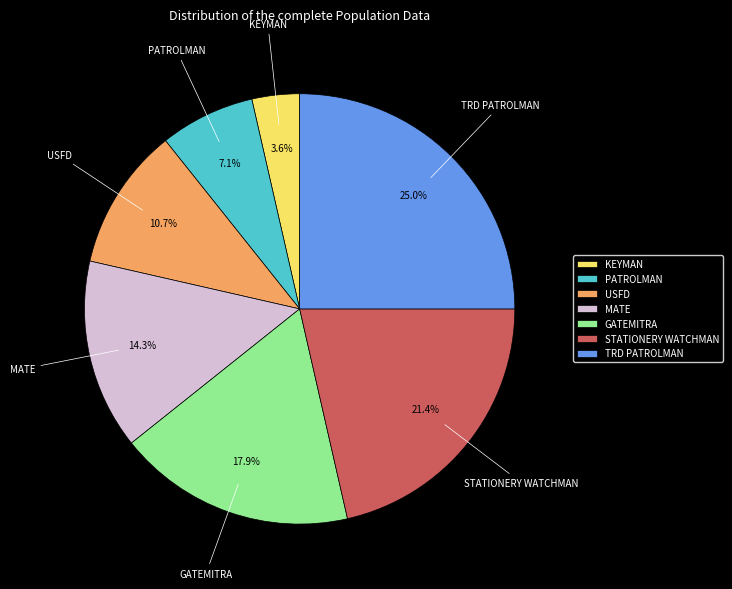

To the nearest percent, what is the combined percentage of GATEMITRA and TRD PATROLMAN?

43%